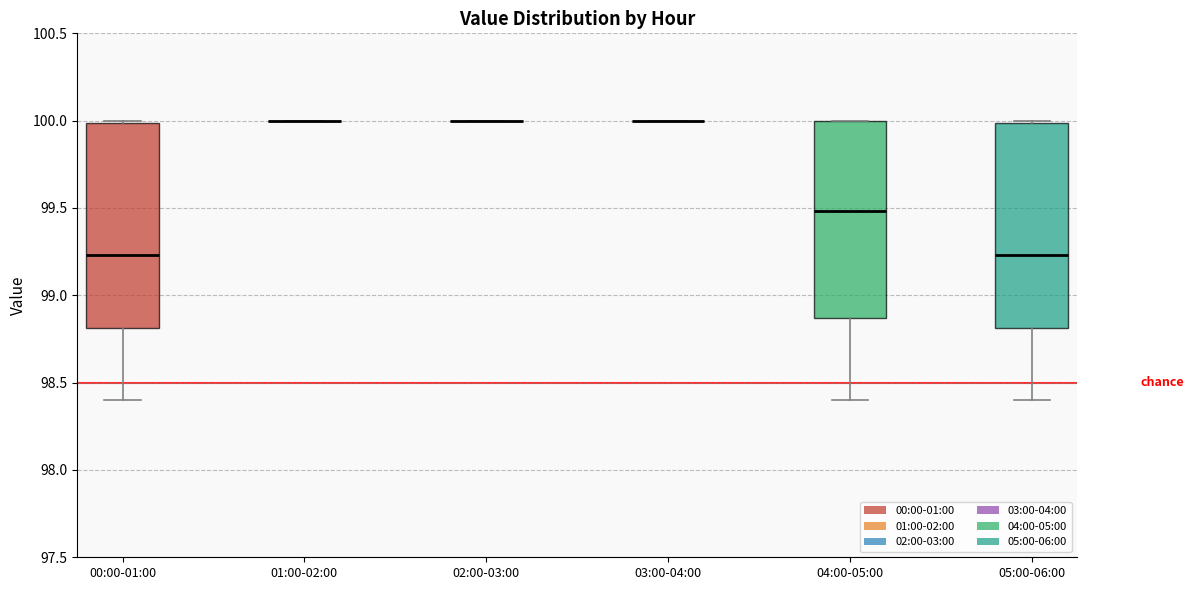

Reading left to right, read every box against the y-axis: the position of its median line, the range the box covers, and the ends of its whiskers. The values are not printed on the chart, so give them approximately, as read against the axis.

00:00-01:00: median 99.25, box 98.80 to 100.00, whiskers 98.40 to 100.00 (just above the box's upper edge)
01:00-02:00: box collapsed to a line at 100.00, whiskers 100.00 to 100.00
02:00-03:00: box collapsed to a line at 100.00, whiskers 100.00 to 100.00
03:00-04:00: box collapsed to a line at 100.00, whiskers 100.00 to 100.00
04:00-05:00: median 99.50, box 98.85 to 100.00, whiskers 98.40 to 100.00
05:00-06:00: median 99.25, box 98.80 to 100.00, whiskers 98.40 to 100.00 (just above the box's upper edge)